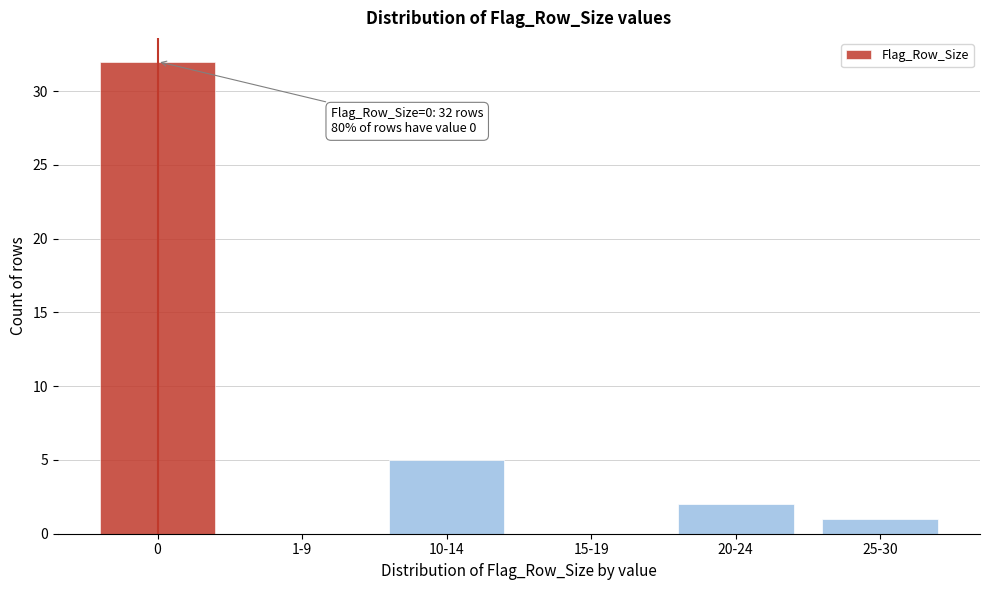

Reading left to right, what are all the values shown in this chart?

0=32	1-9=0	10-14=5	15-19=0	20-24=2	25-30=1